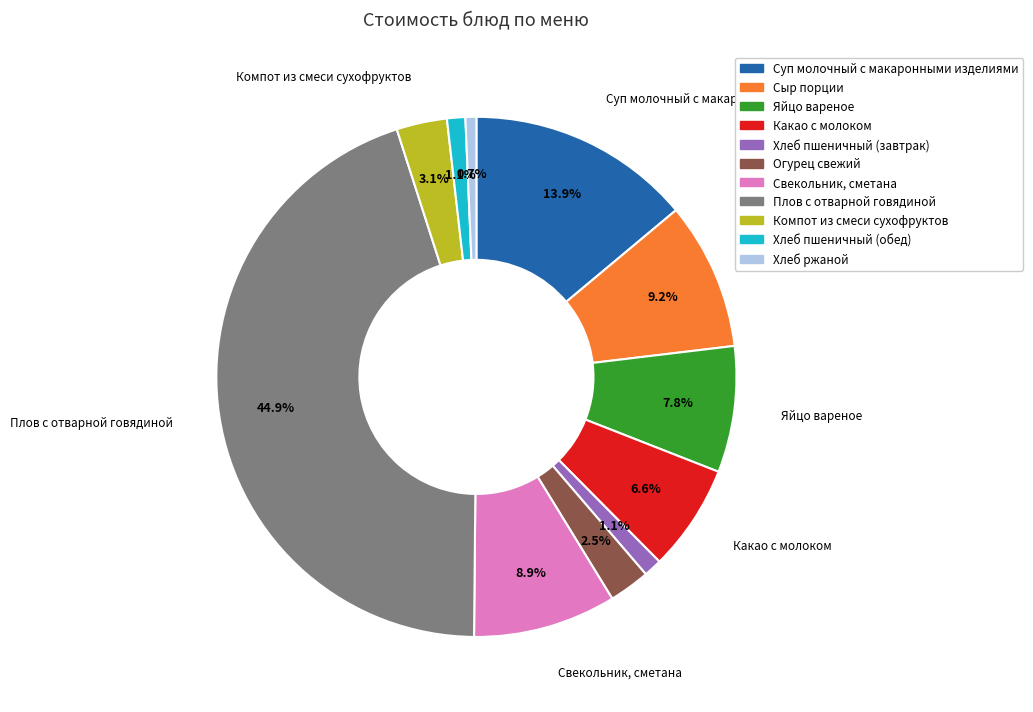

Is it true that Какао с молоком is 1% of the pie?

False